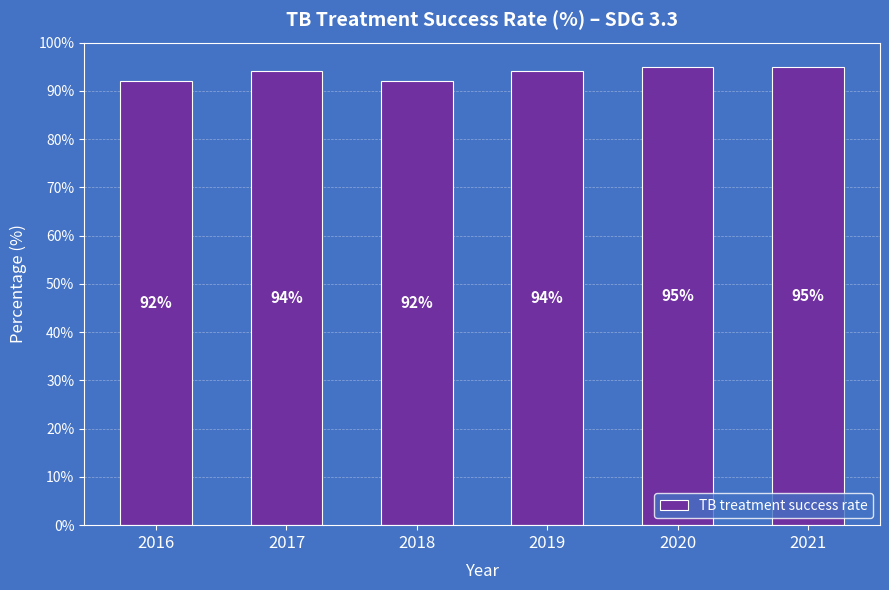

What is the average value?

94